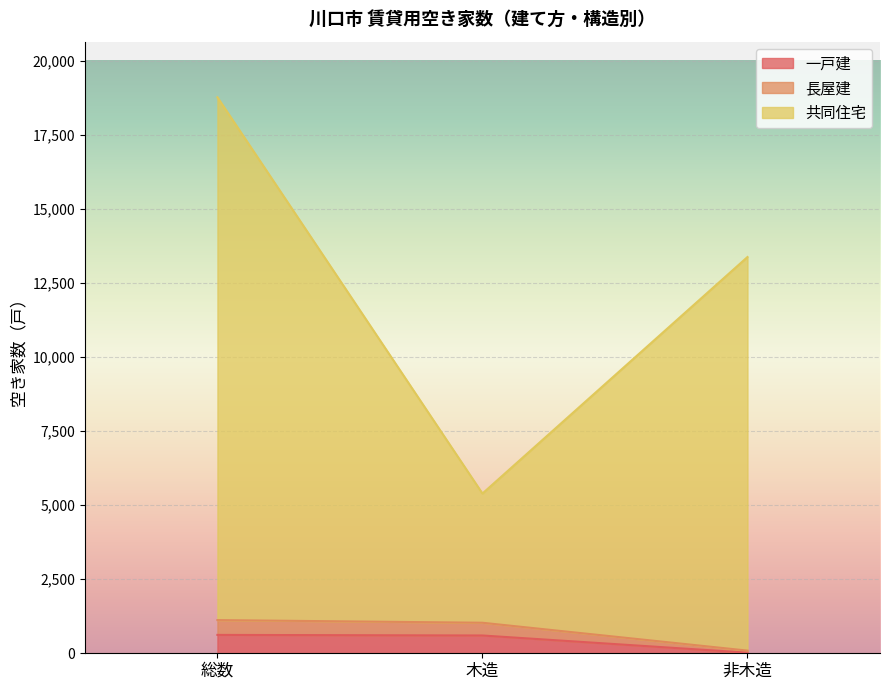

Is it true that 共同住宅 equals 13370 at 非木造?

True